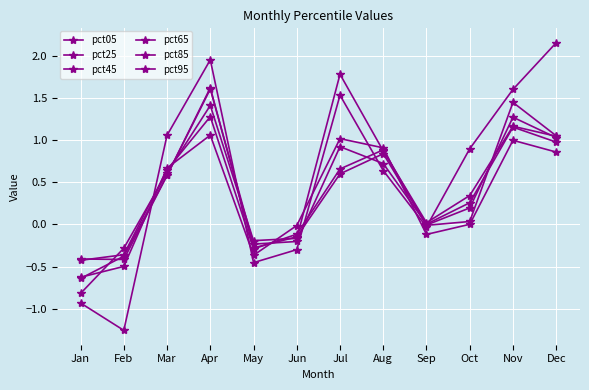

What is the maximum value shown in the chart?

2.2